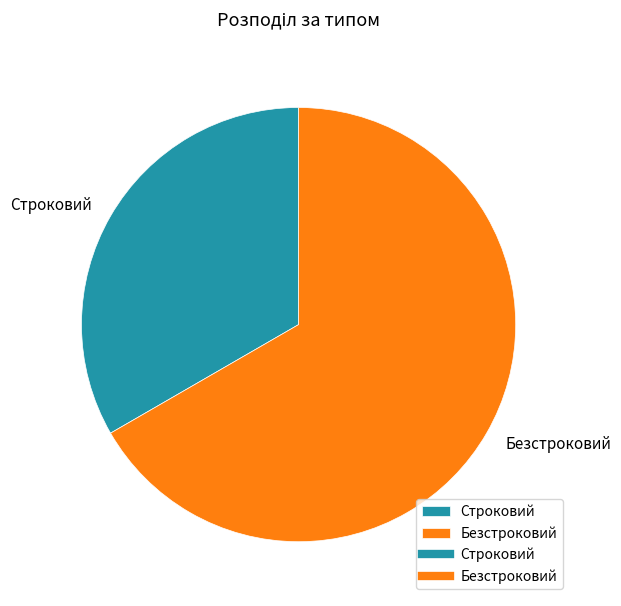

How many segments does this pie chart have?

2